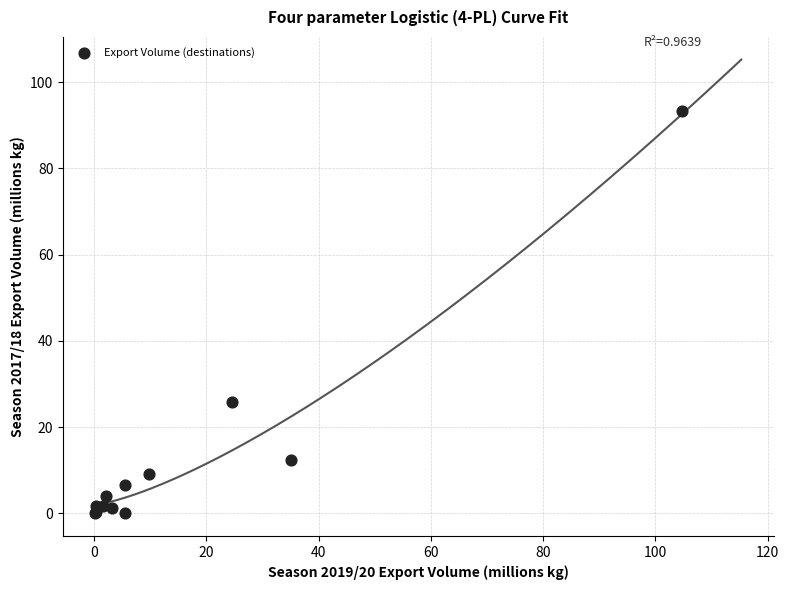

What Y value in the scatter plot is closest to 46?

25.8